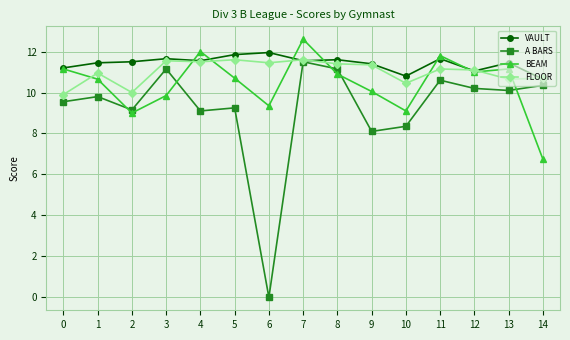

How many lines are shown in the chart?

4